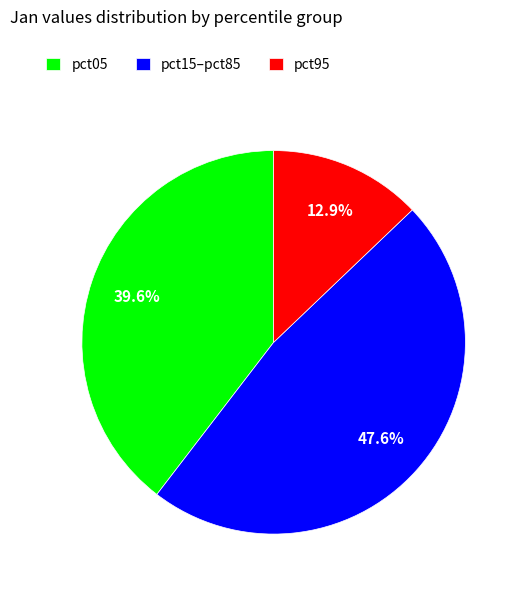

Is it true that pct95 is 2% of the pie?

False